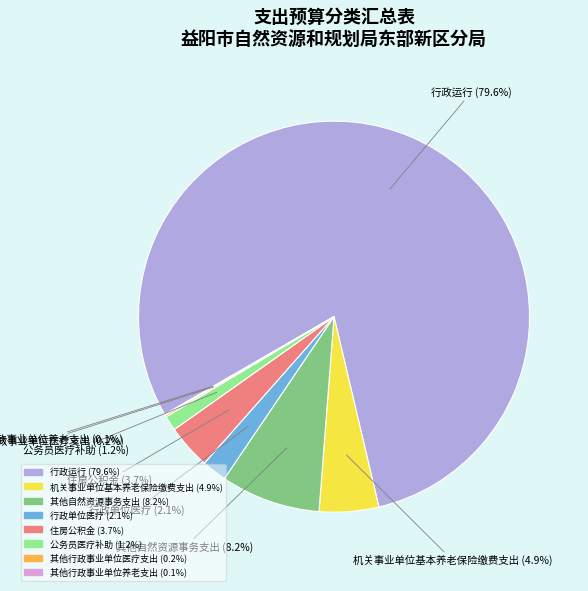

Do 行政单位医疗 and 行政运行 together represent more than half of the pie?

Yes